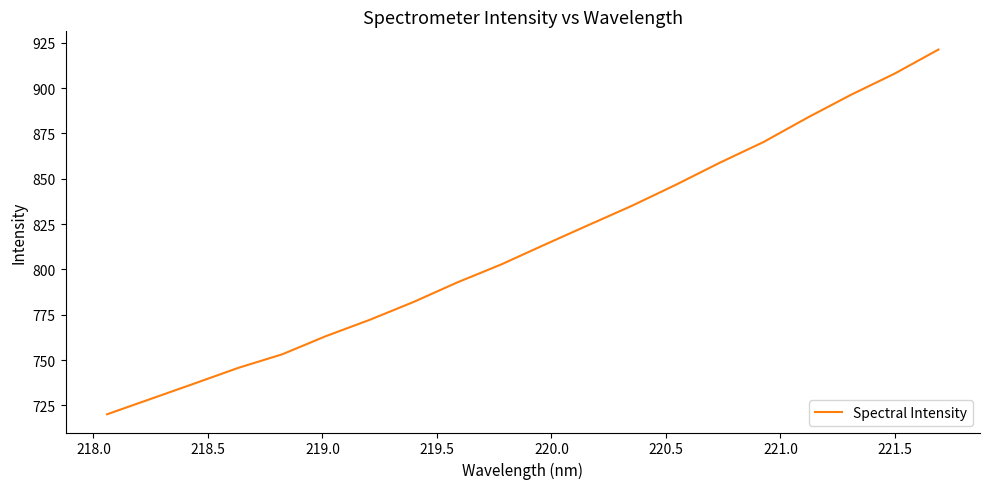

What is the difference between the maximum and minimum values?

201.1